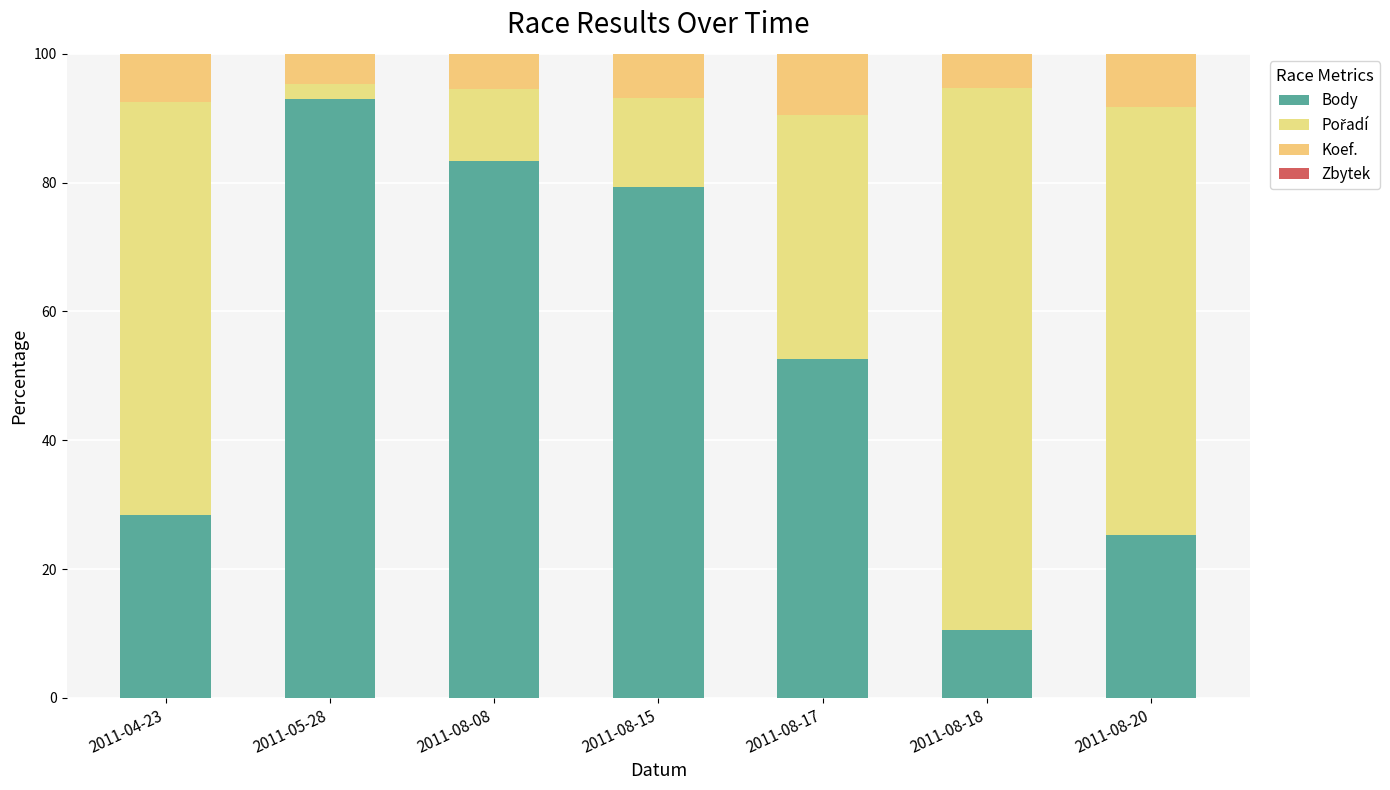

What is the difference between the maximum and minimum values in the Koef. series?

4.9